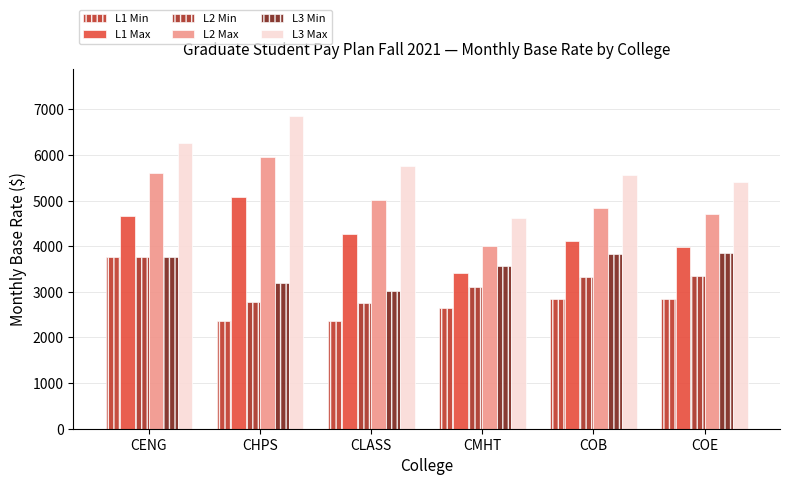

Count the number of data series in this chart.

6